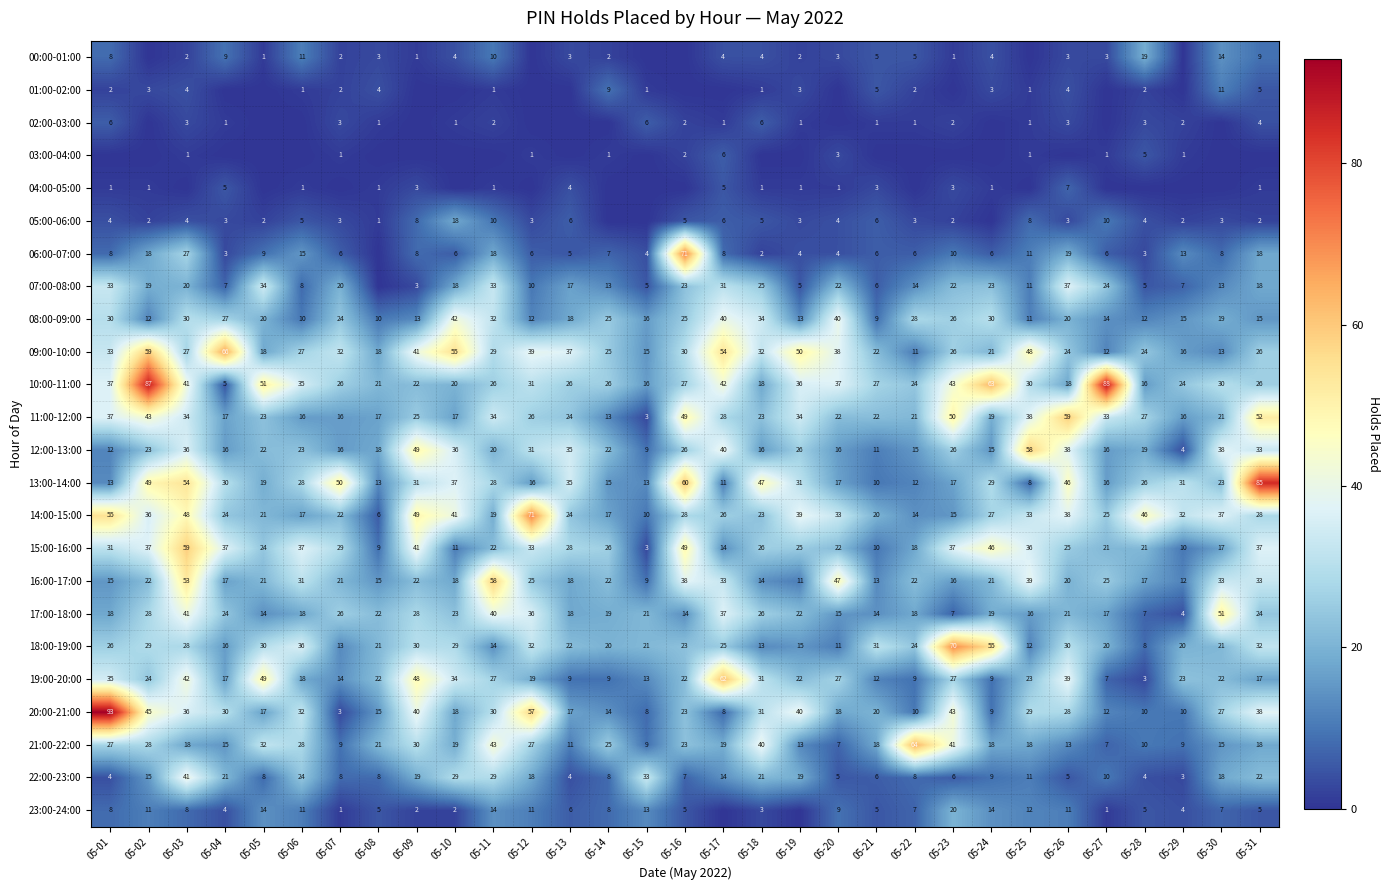

What is the sum of the 15:00-16:00 values at 05-21 and 05-02?

47